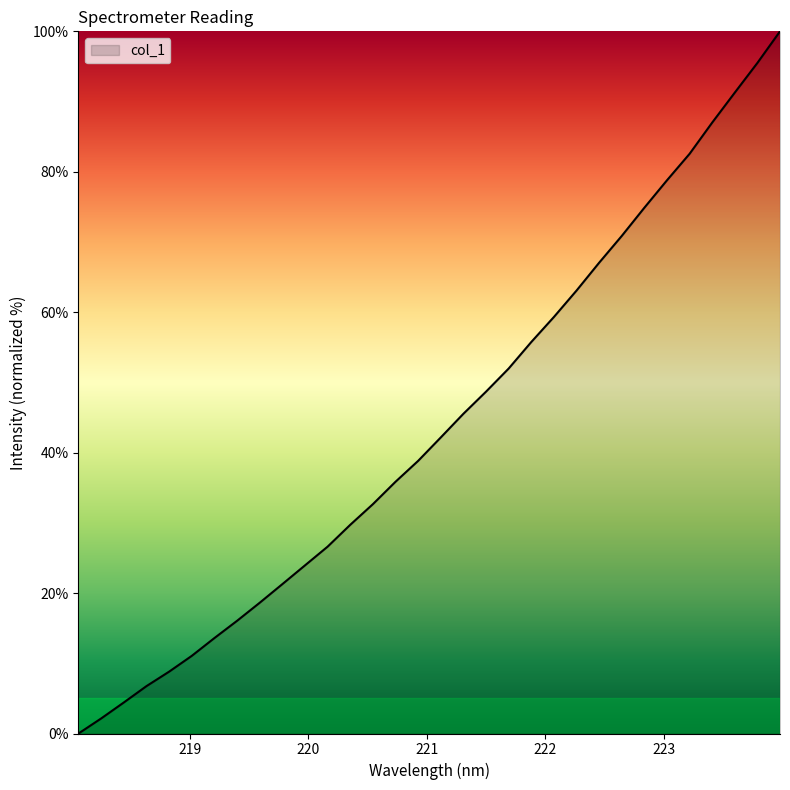

What is the difference between the maximum and minimum values?

100.0